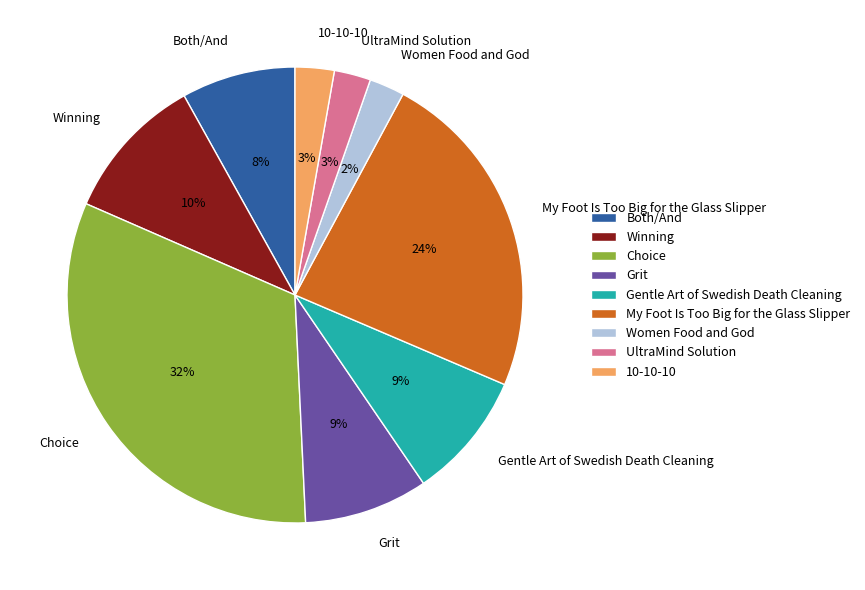

Count the number of slices in the pie.

9